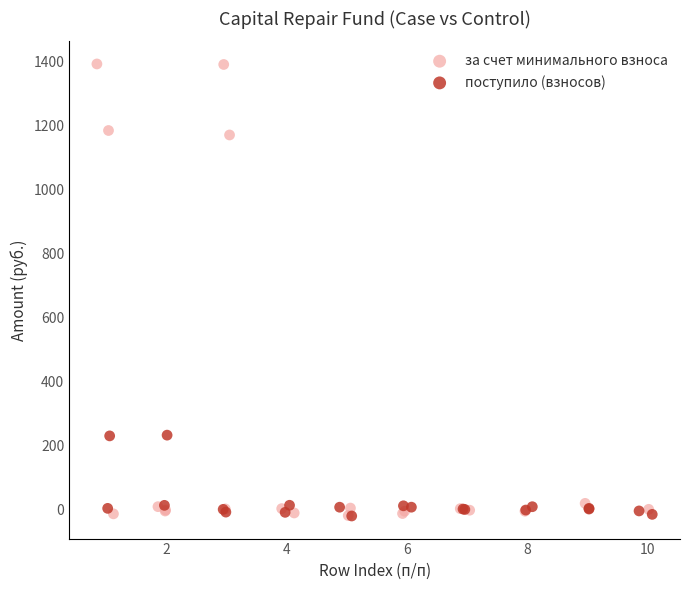

Which series reaches the maximum Y coordinate?

за счет минимального взноса